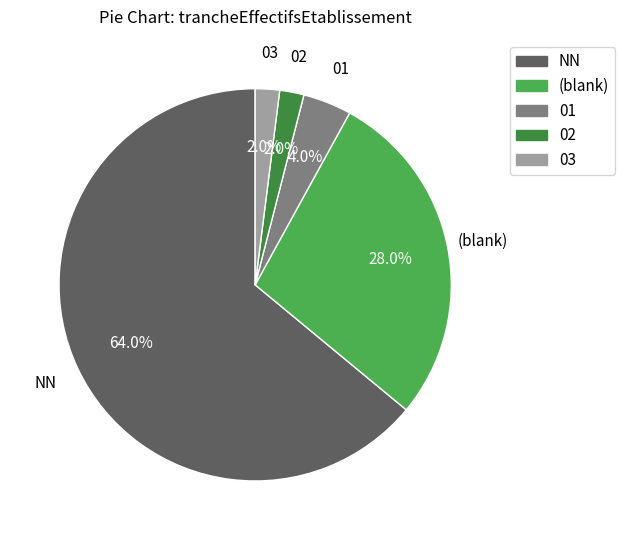

Is there a majority slice in this chart?

Yes